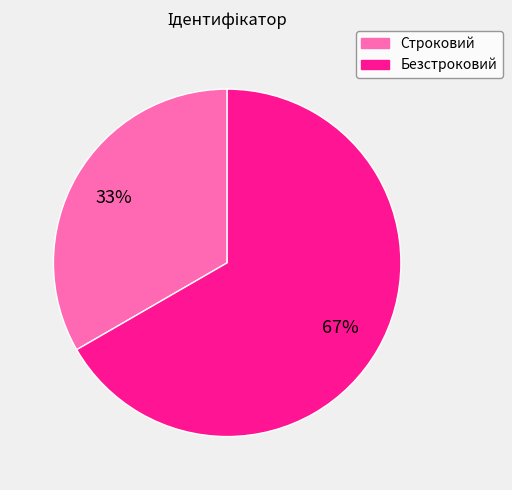

Which has a higher value, Строковий or Безстроковий?

Безстроковий